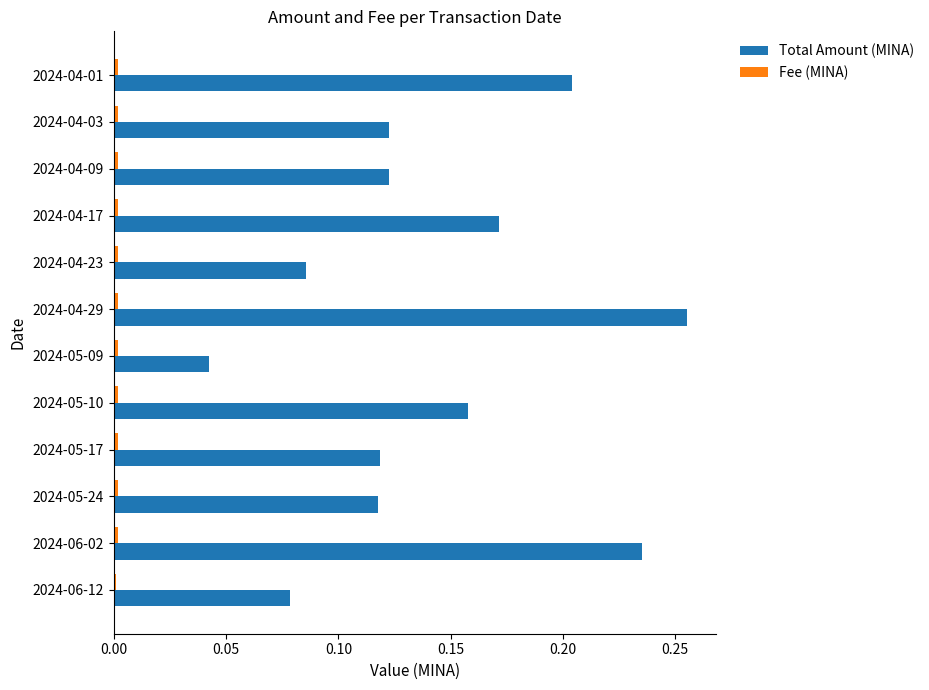

Which label corresponds to the largest value in the chart?

2024-04-29